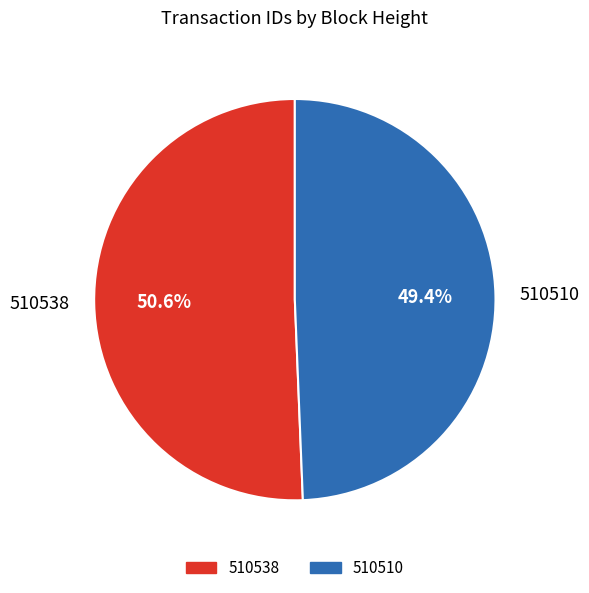

Is it true that 510538 is 51% of the pie?

True